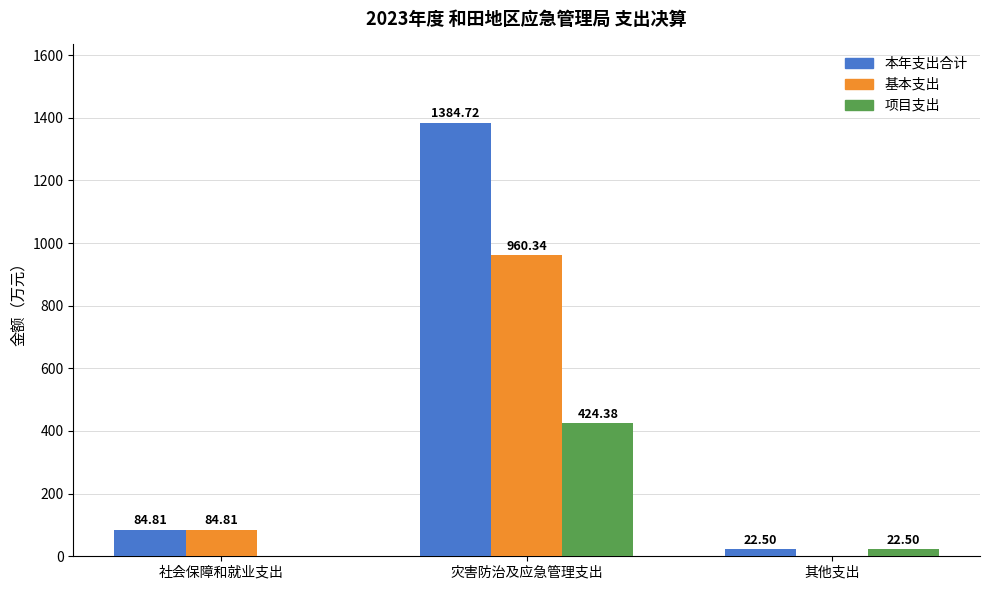

At which label is 项目支出 closest to 212?

其他支出